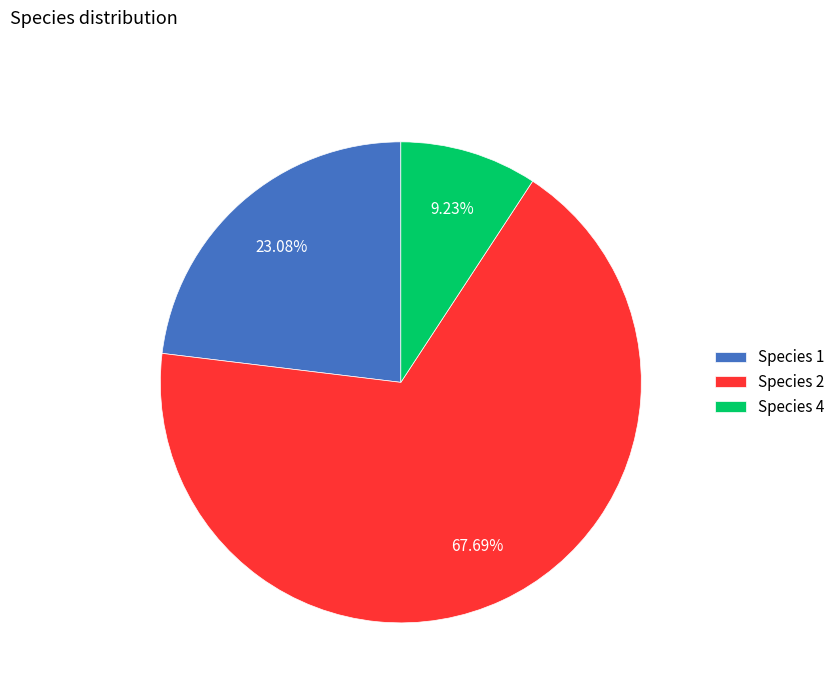

Is there any slice that represents more than half of the pie?

Yes